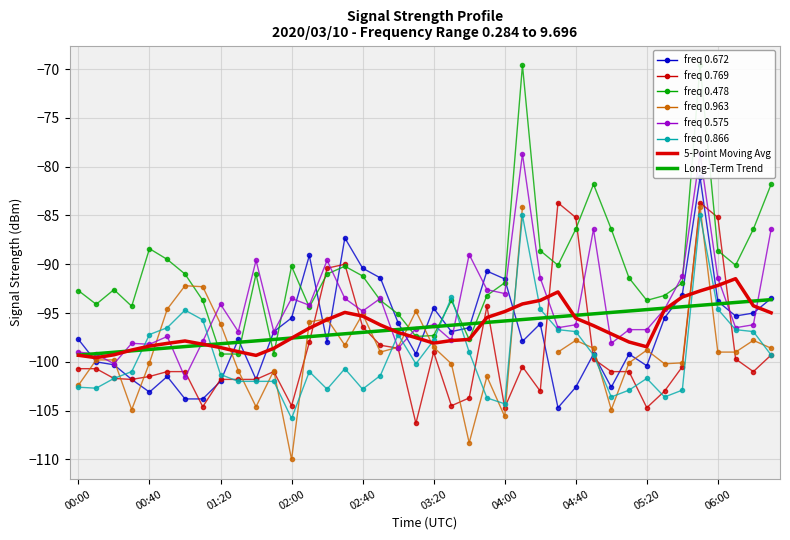

What is the value of the 0.866 point at the 32nd from the left?

-102.9